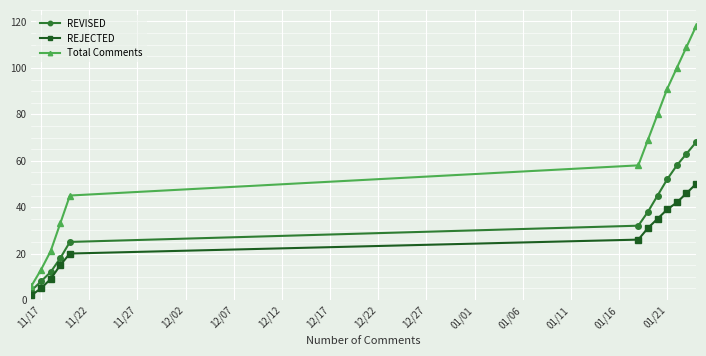

Reading left to right, transcribe all the data shown in this chart.

REVISED: 4	8	12	18	25	32	38	45	52	58	63	68
REJECTED: 2	5	9	15	20	26	31	35	39	42	46	50
Total Comments: 6	13	21	33	45	58	69	80	91	100	109	118